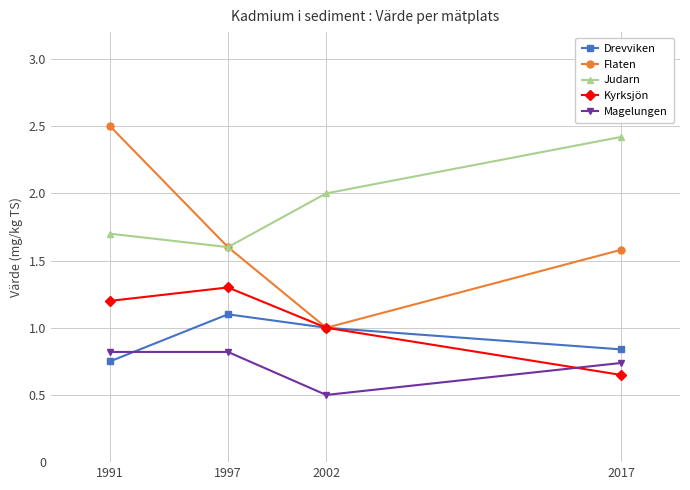

List the series in order of their peak value, lowest first.

Magelungen, Drevviken, Kyrksjön, Judarn, Flaten